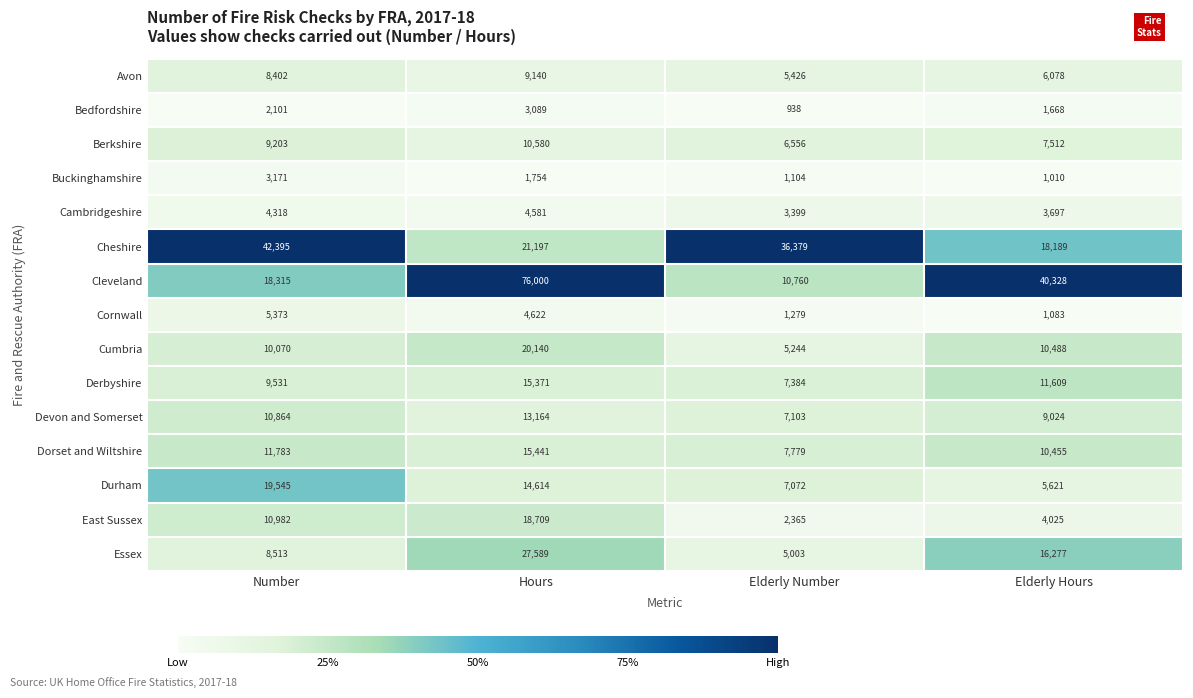

Count the Cleveland values in the range 18315 to 76000.

3